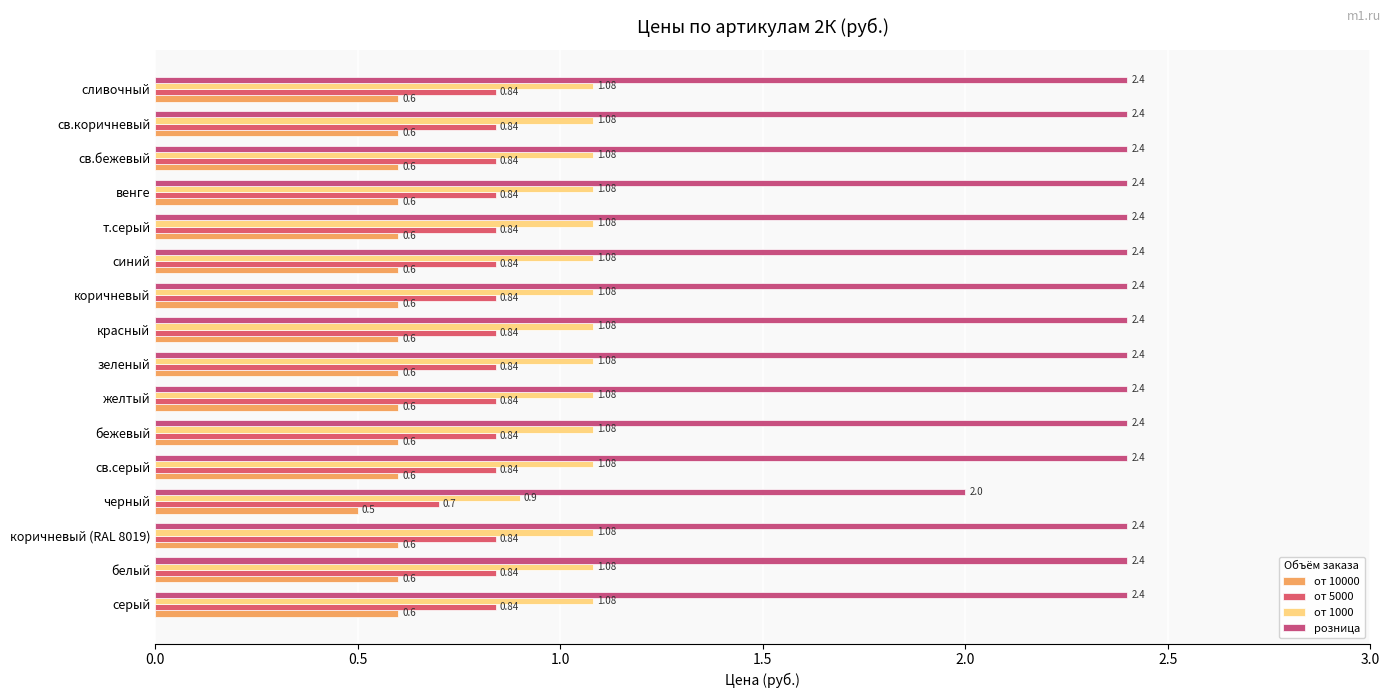

Which series has the widest spread of values?

розница